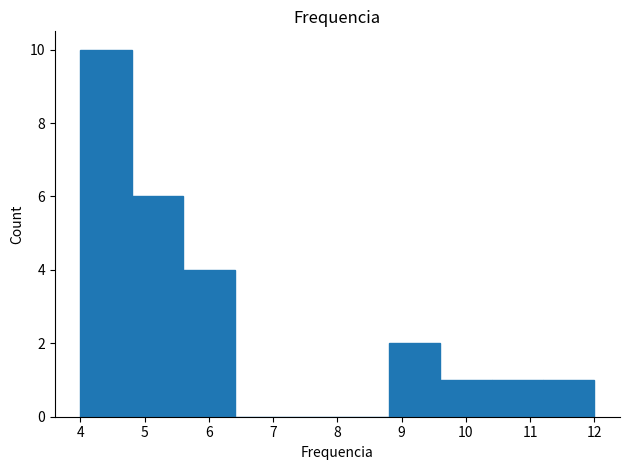

How tall is the bar that spans 10.4 to 11.2 on the x-axis? The values are not printed on the chart, so give them approximately, as read against the axis.

1